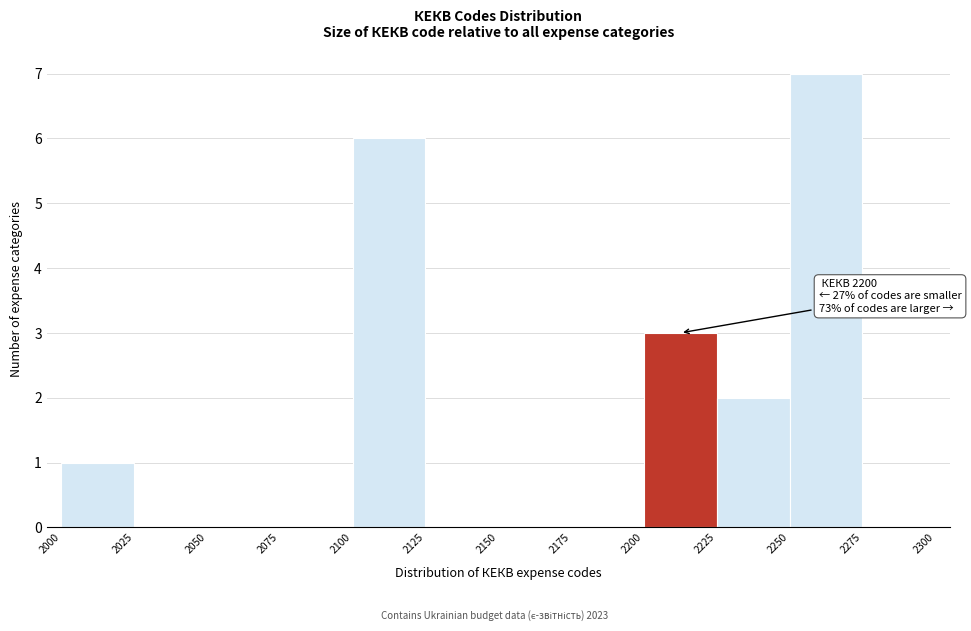

Over which range of the x-axis is the bar tallest?

2250 to 2275